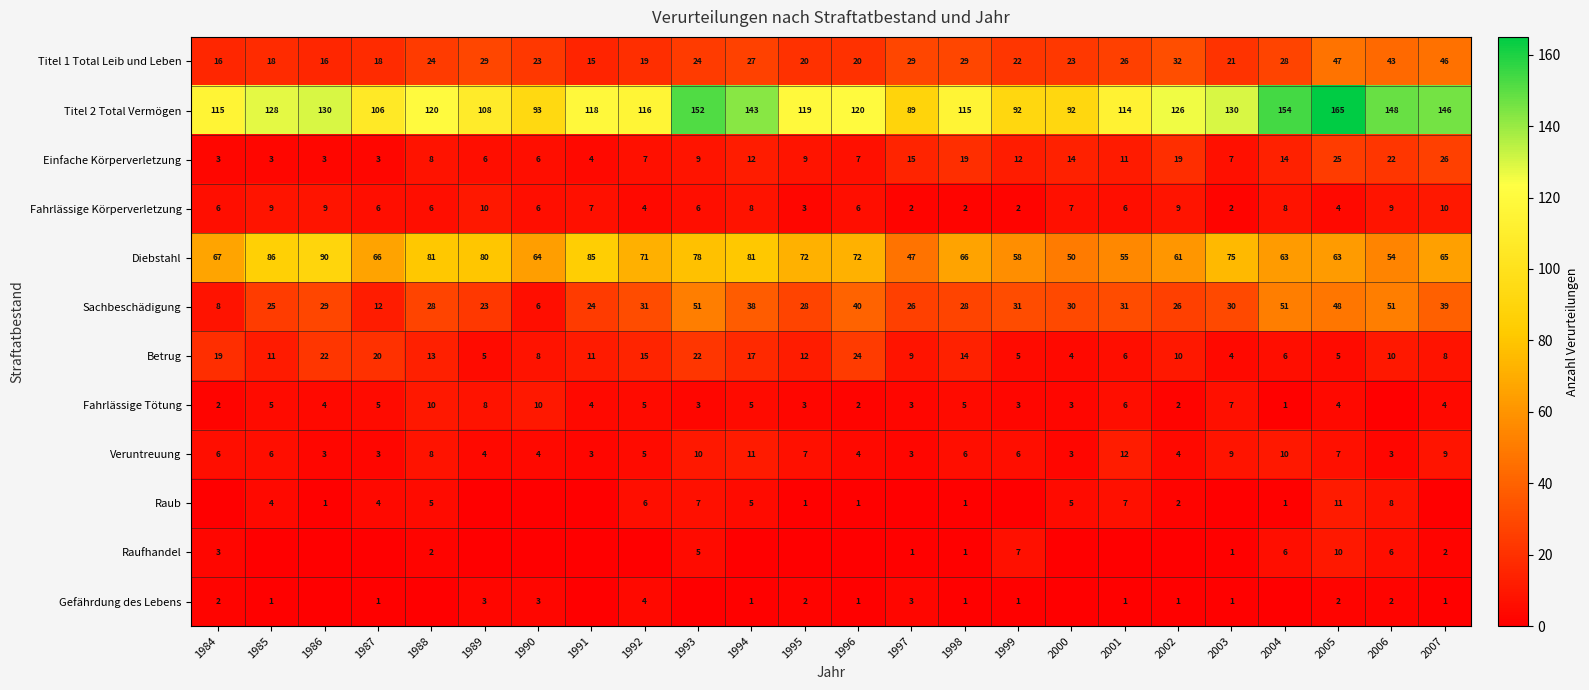

What is the total value across all series at 1993?

367